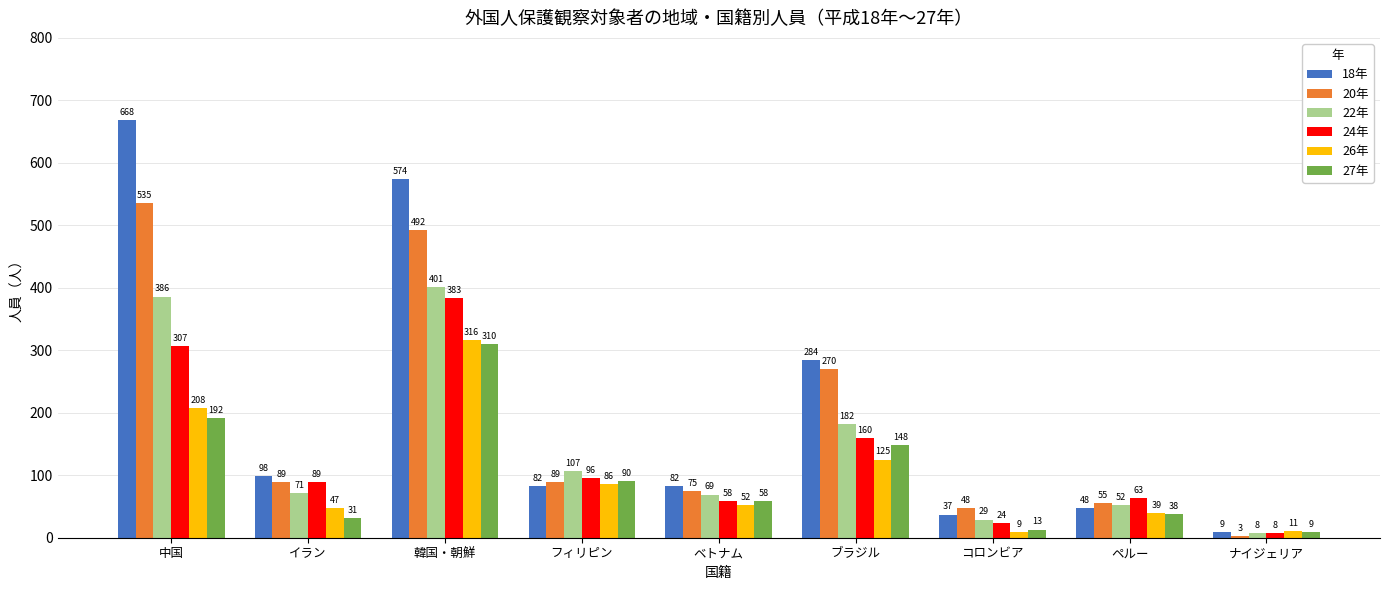

At which category is the sum across all series the highest?

韓国・朝鮮